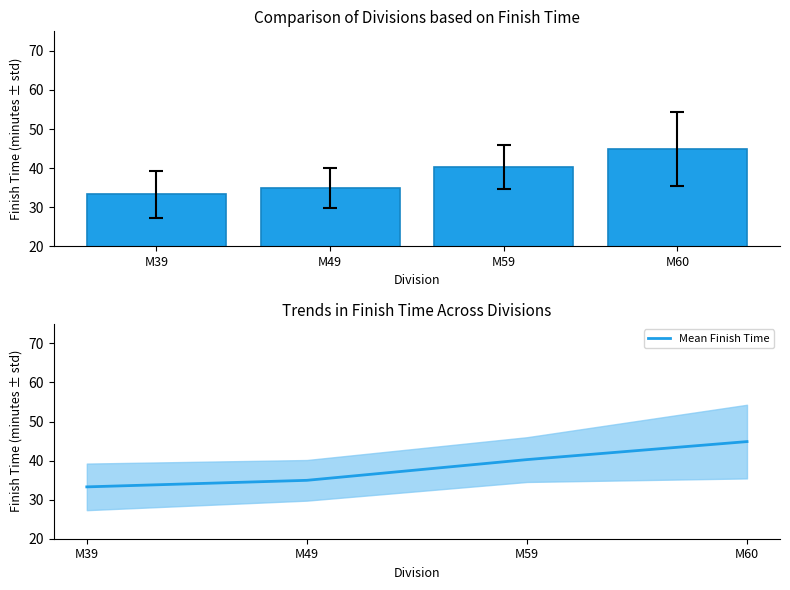

What is the sum of all values?

153.3